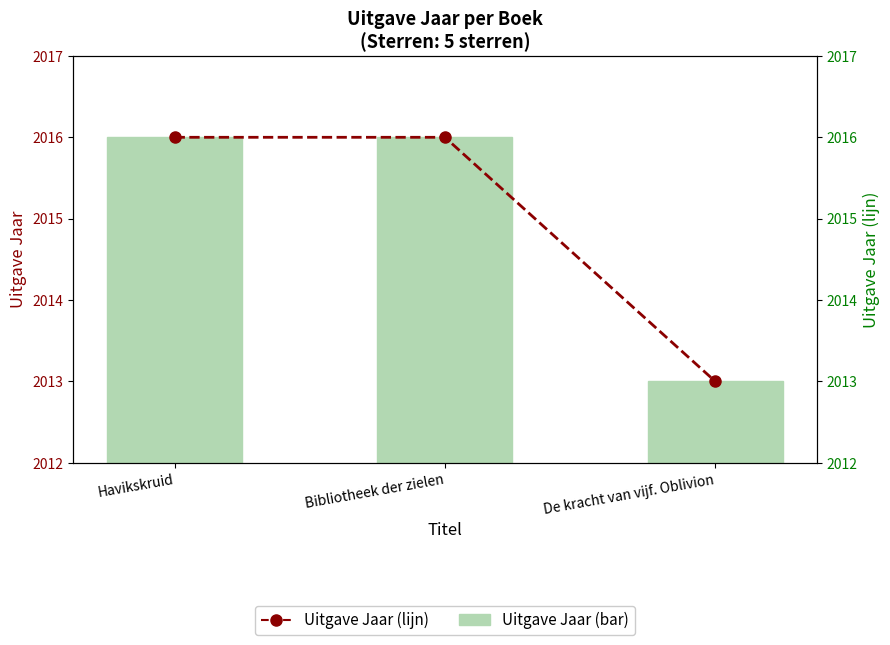

Between De kracht van vijf. Oblivion and Bibliotheek der zielen, which is larger?

Bibliotheek der zielen